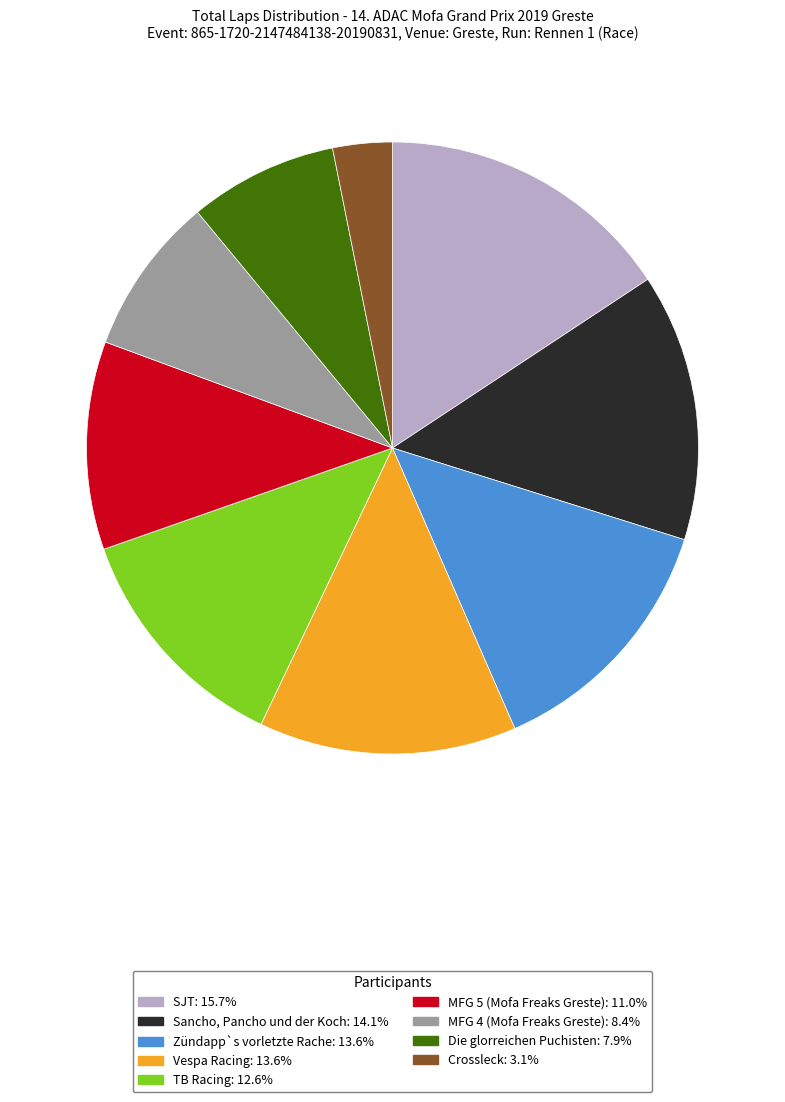

Does any single category account for the majority?

No